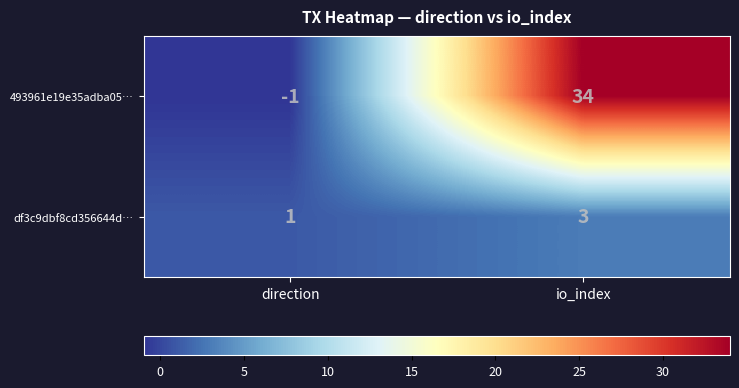

At how many categories does at least one series exceed 29?

1